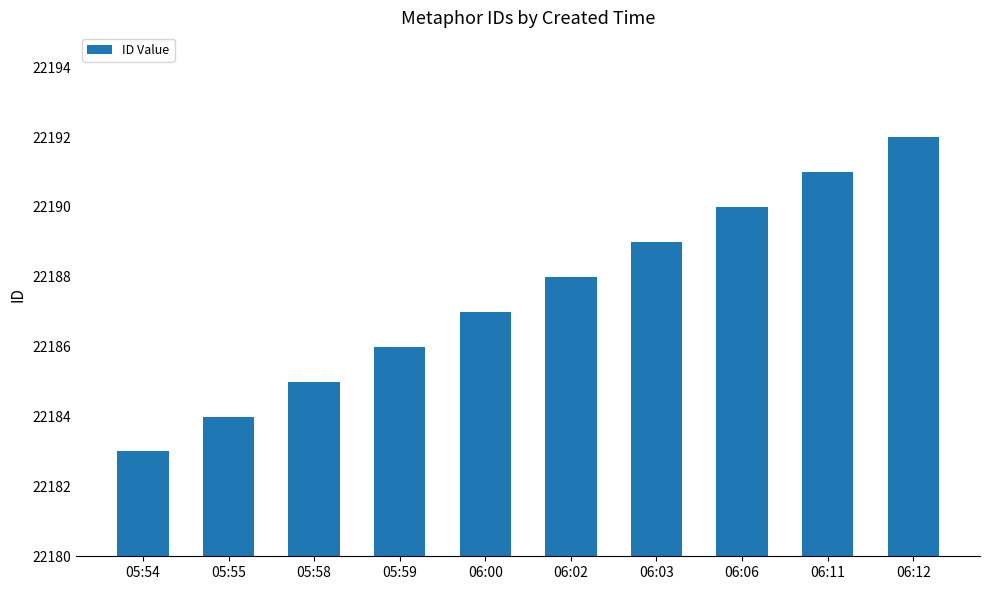

Rank the categories by value from lowest to highest.

05:54, 05:55, 05:58, 05:59, 06:00, 06:02, 06:03, 06:06, 06:11, 06:12